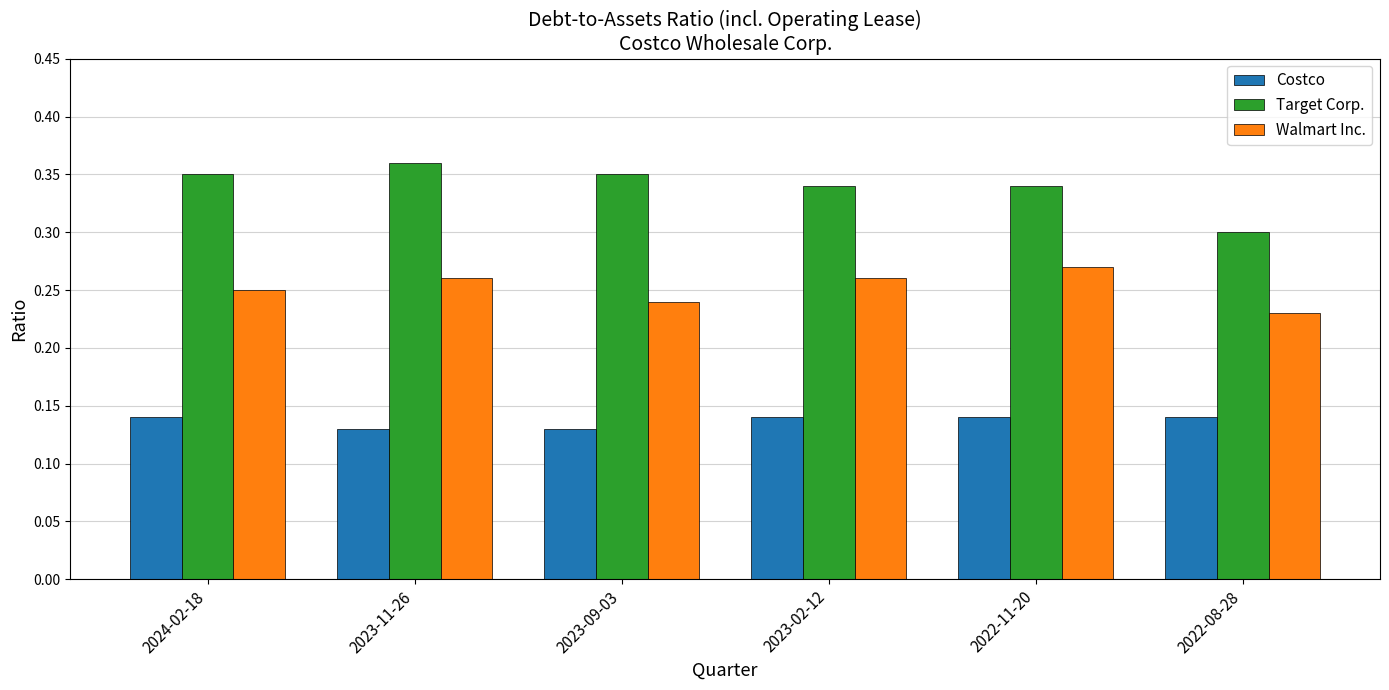

List the series in order of their peak value, highest first.

Target Corp., Walmart Inc., Costco